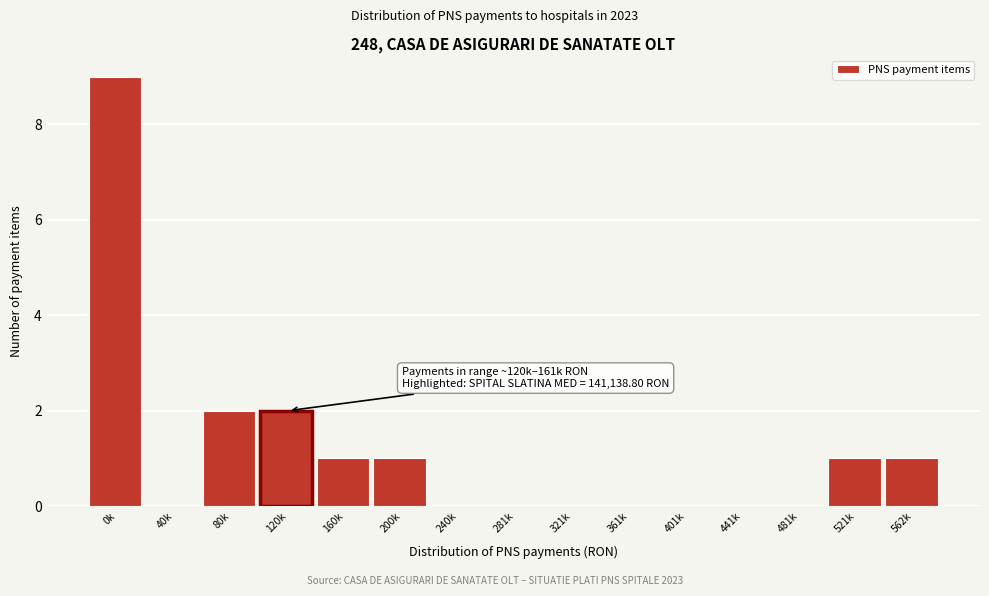

Reading left to right, extract all data points from this chart.

0k=9	40k=0	80k=2	120k=2	160k=1	200k=1	240k=0	281k=0	321k=0	361k=0	401k=0	441k=0	481k=0	521k=1	562k=1